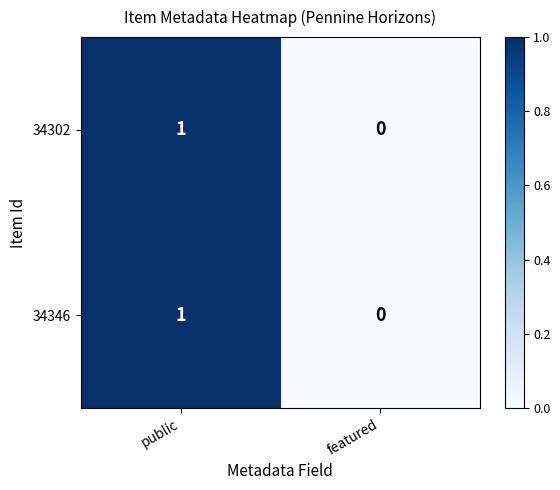

Rank the categories by 34346 value from lowest to highest.

featured, public